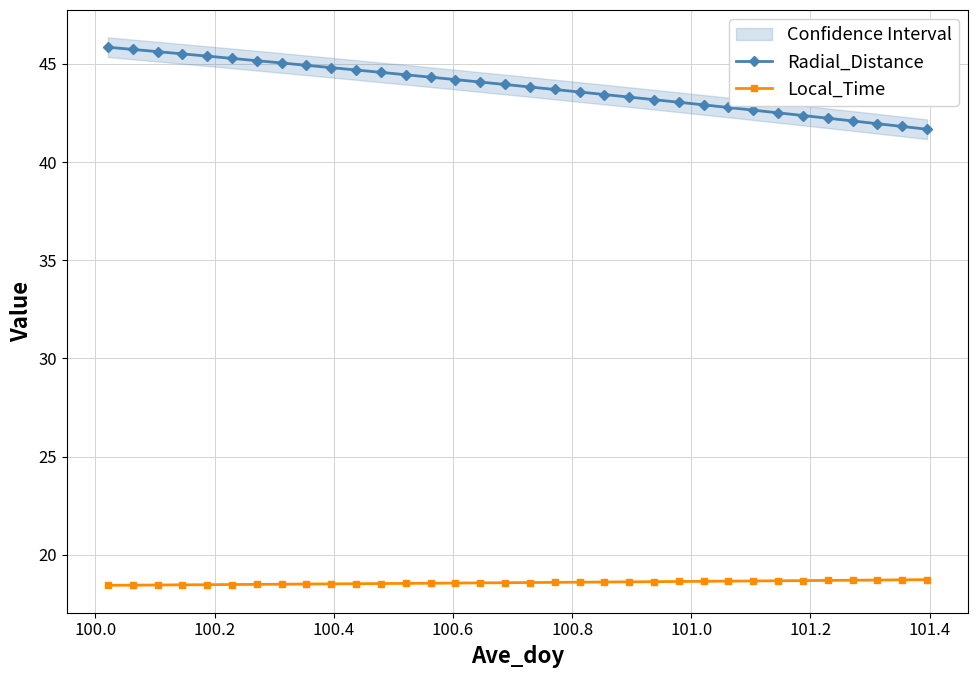

Which series has the widest spread of values?

Radial_Distance